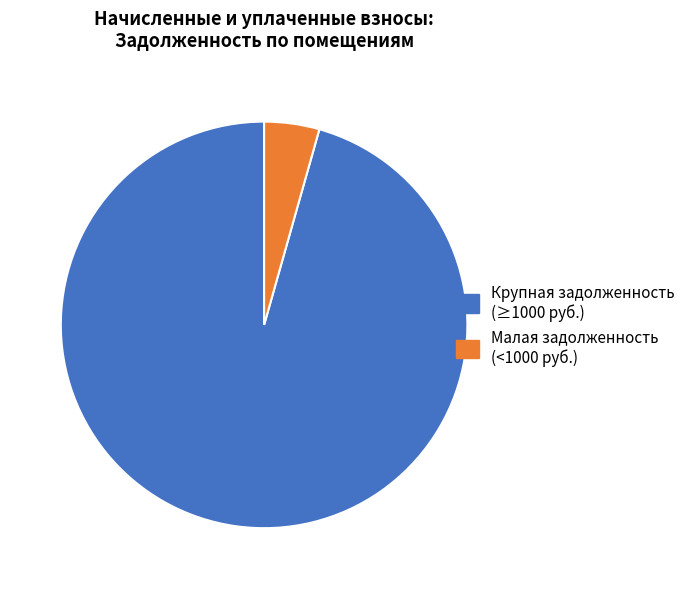

Which slice is the largest?

Крупная задолженность (≥1000 руб.)